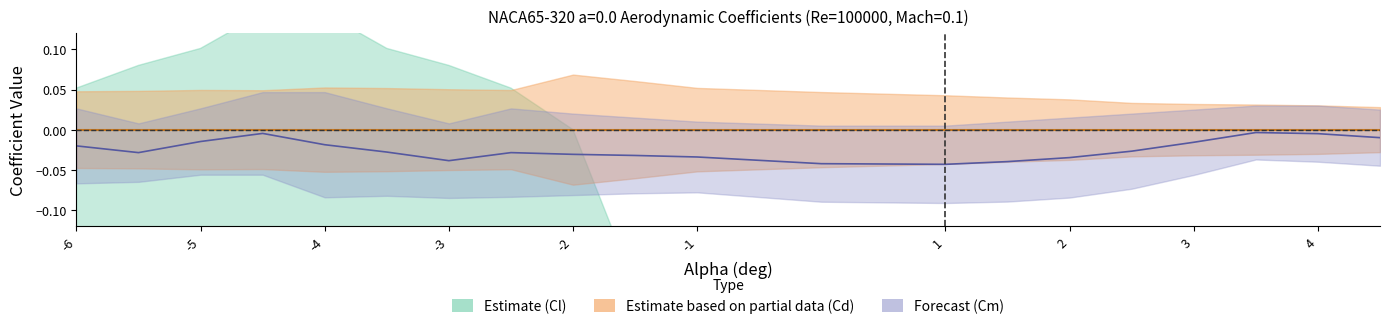

At which category is the sum across all series the highest?

-4.5